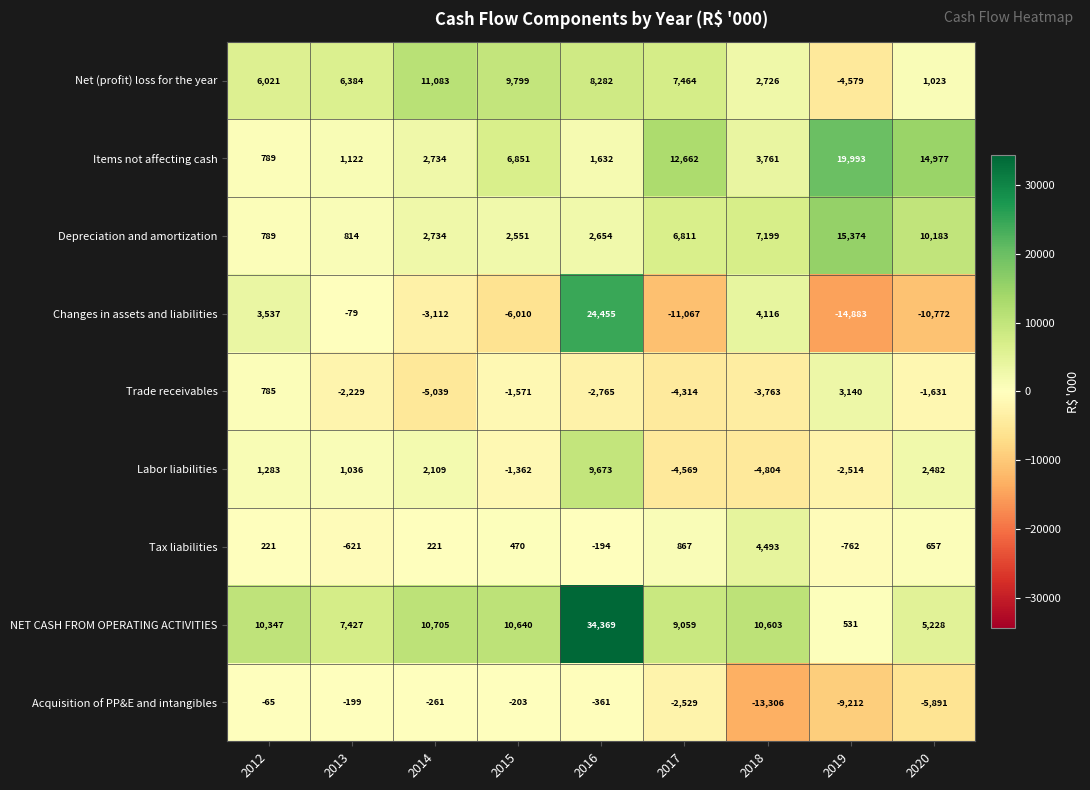

The value of Tax liabilities at 2014 is 390. True or false?

False